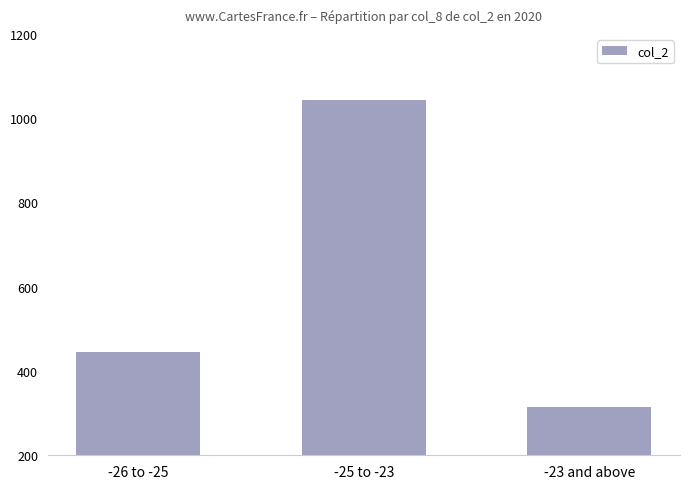

At which category does the chart reach its minimum across all series?

-23 and above